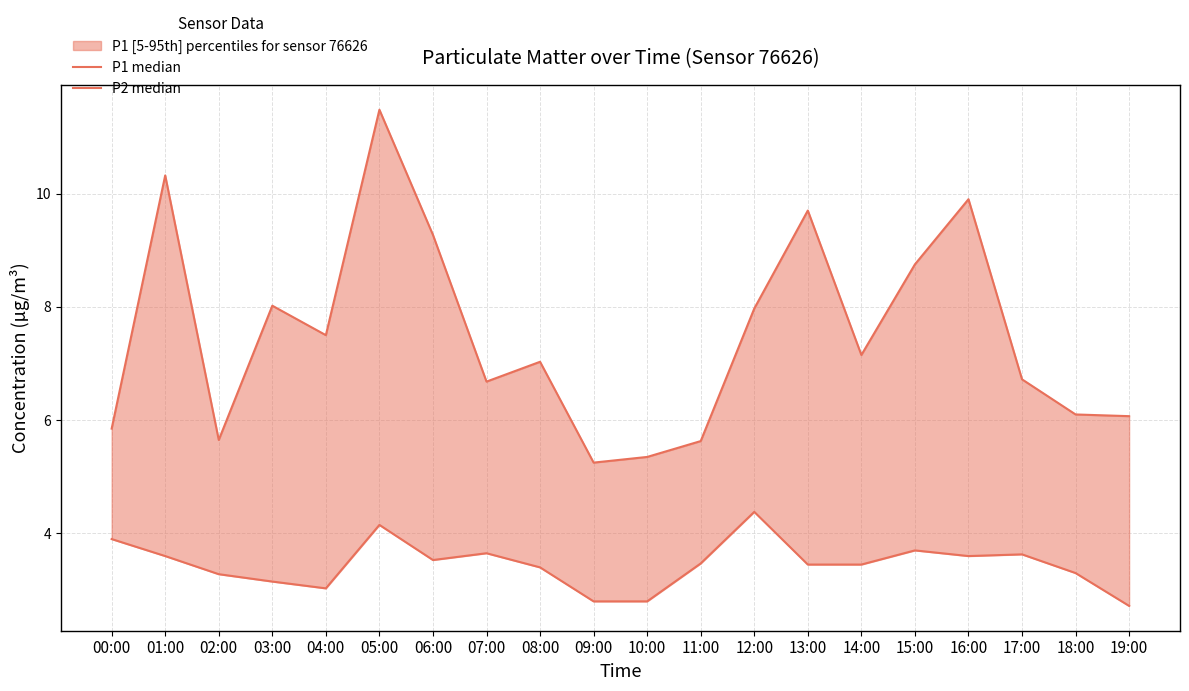

Which series has the largest total across all categories?

P1 median